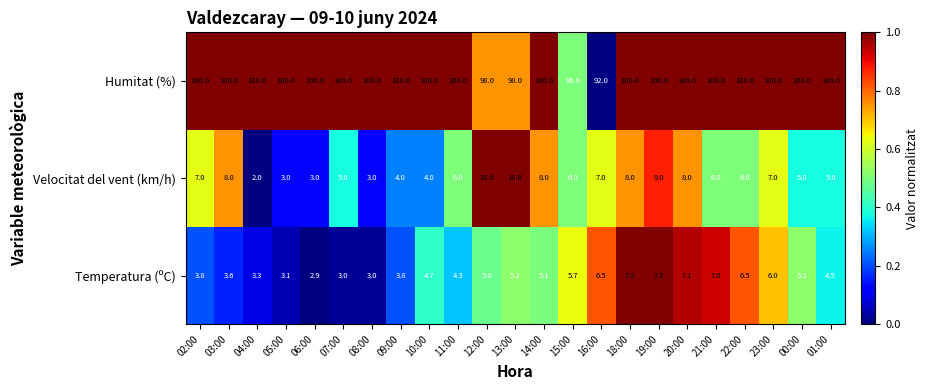

The value of Temperatura (ºC) at 05:00 is 3.1. True or false?

True